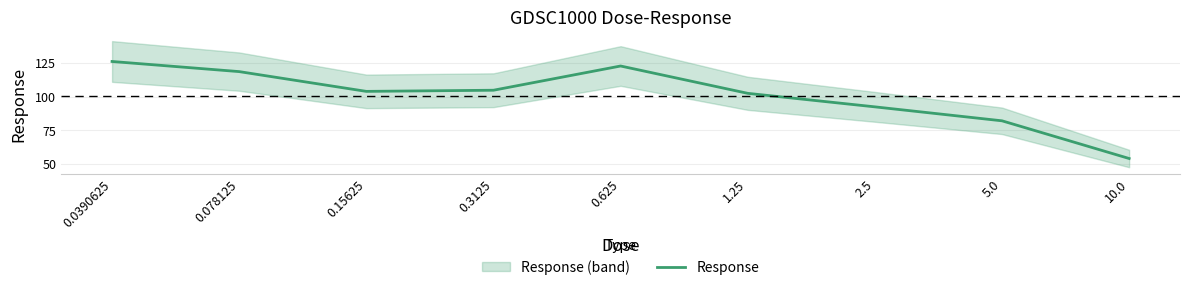

What is the difference between the maximum and second lowest values?

44.1